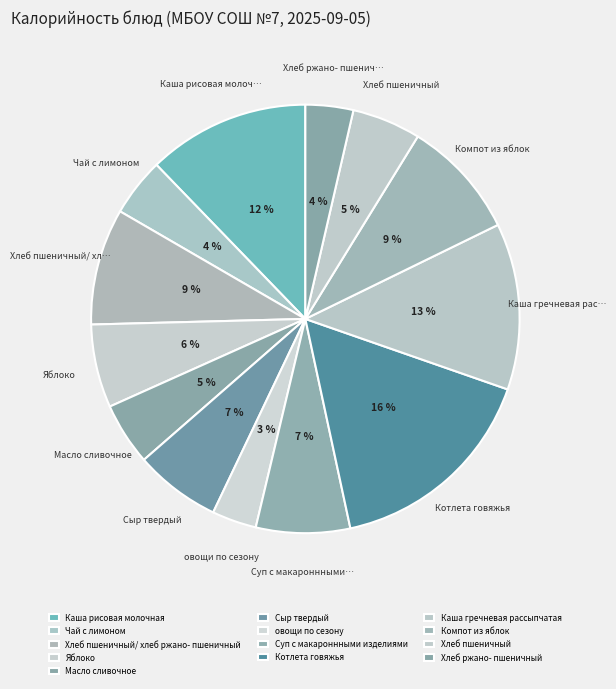

Count the number of slices in the pie.

13